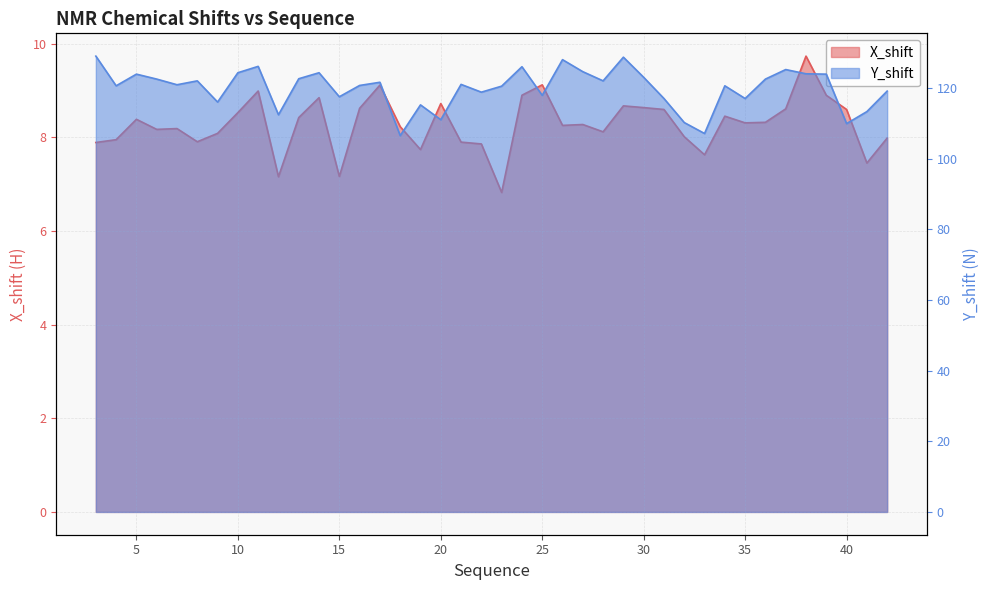

True or false: X_shift and Y_shift cross at least once.

False